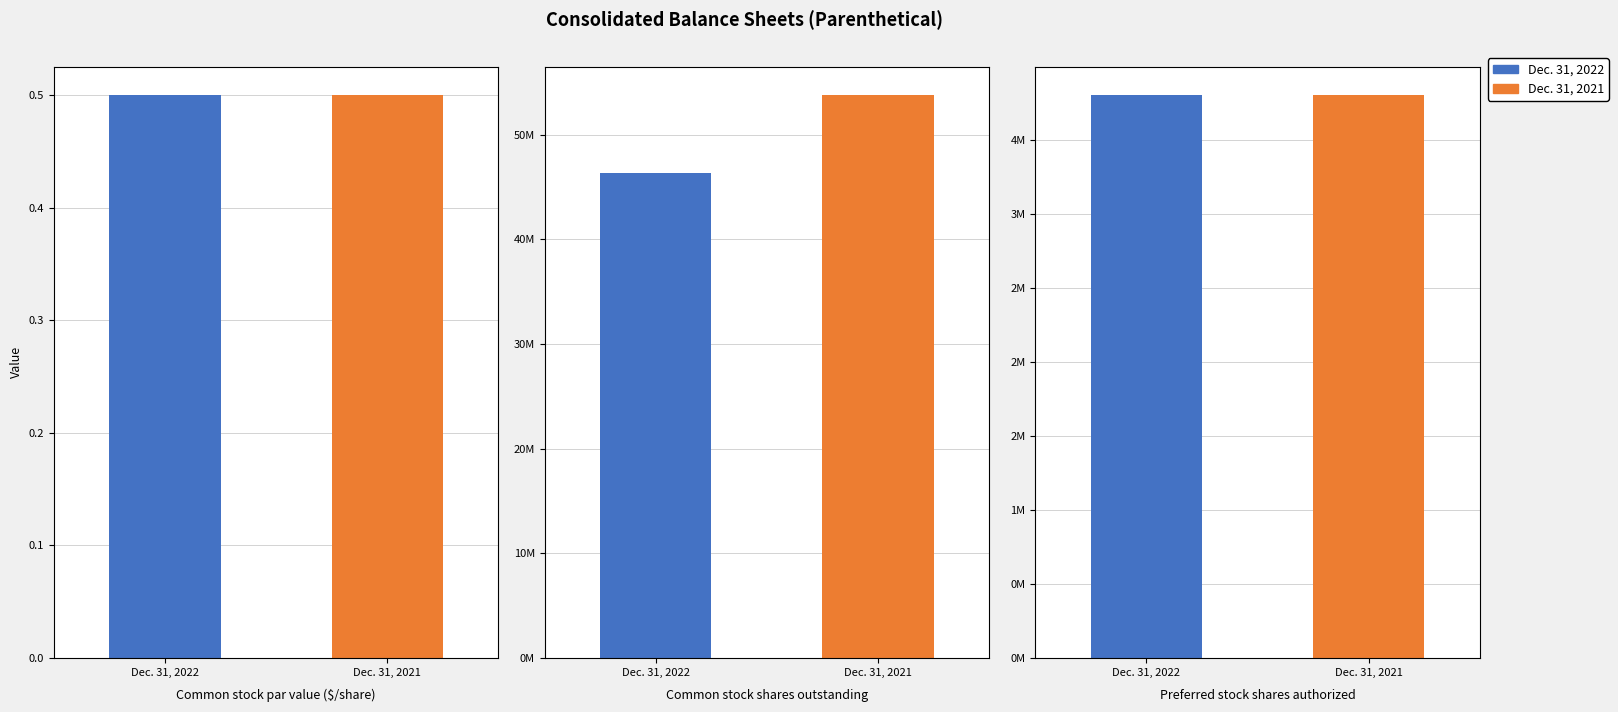

List the series in order of their peak value, highest first.

Dec. 31, 2021, Dec. 31, 2022